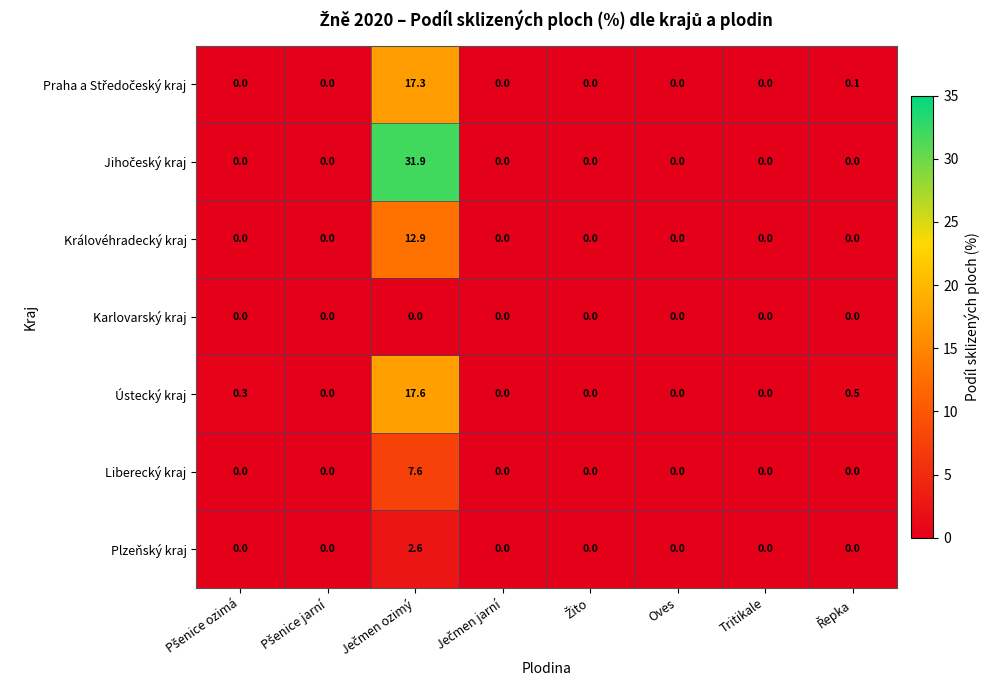

True or false: Plzeňský kraj has a value of 0.0 at Tritikale.

True